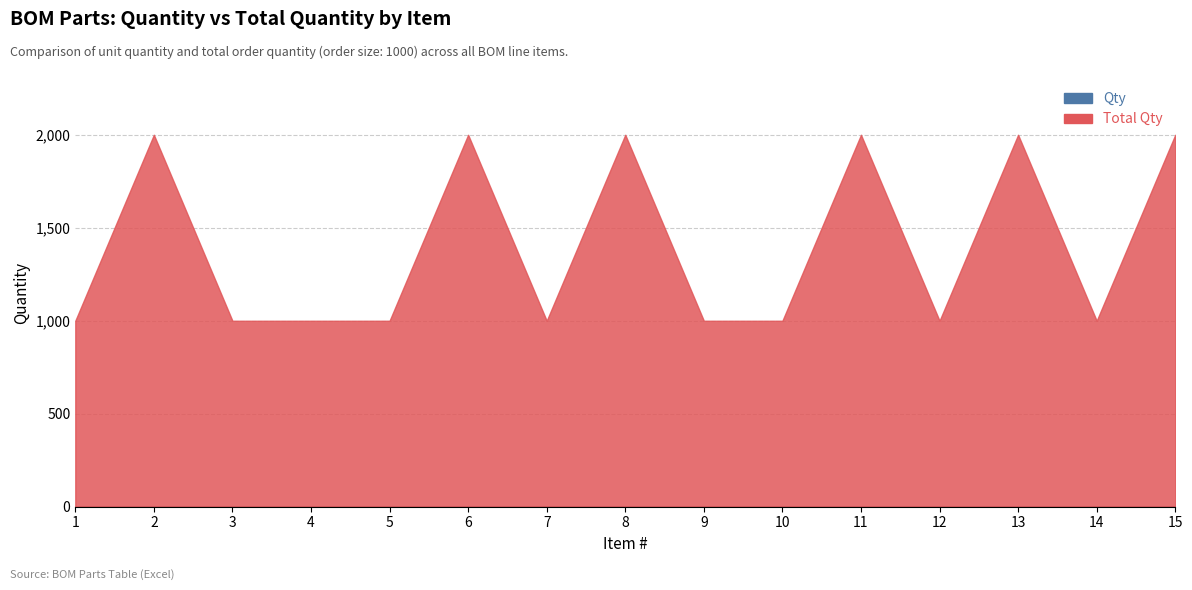

Is the value of Qty at 6 greater than the value of Total Qty at 15?

Yes